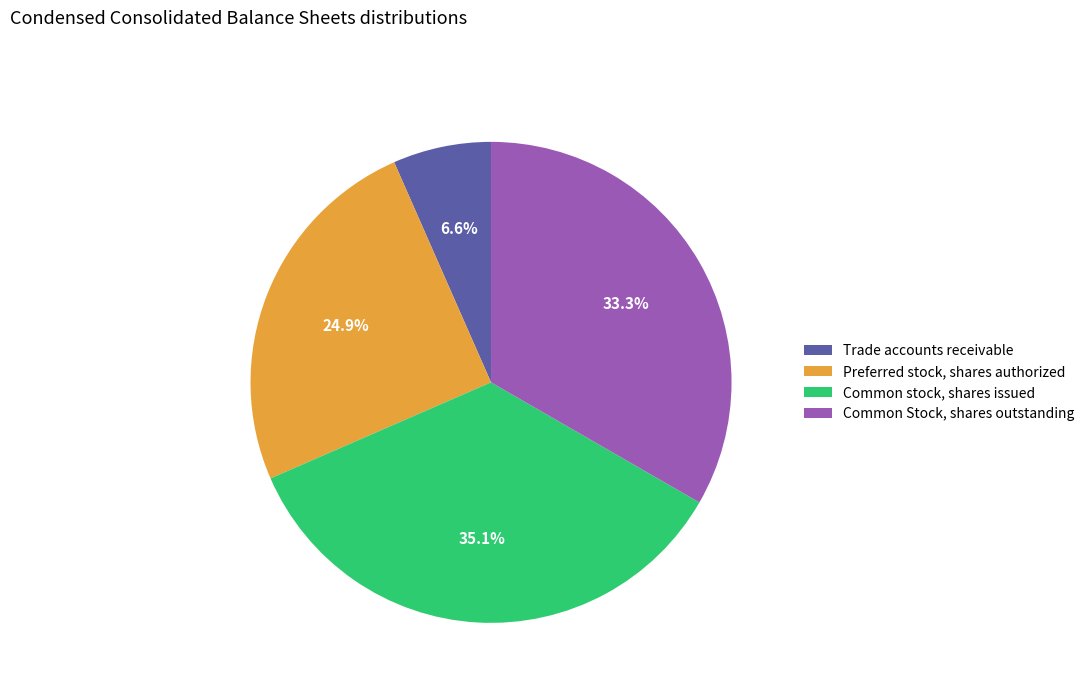

Is it true that Common Stock, shares outstanding is 33% of the pie?

True